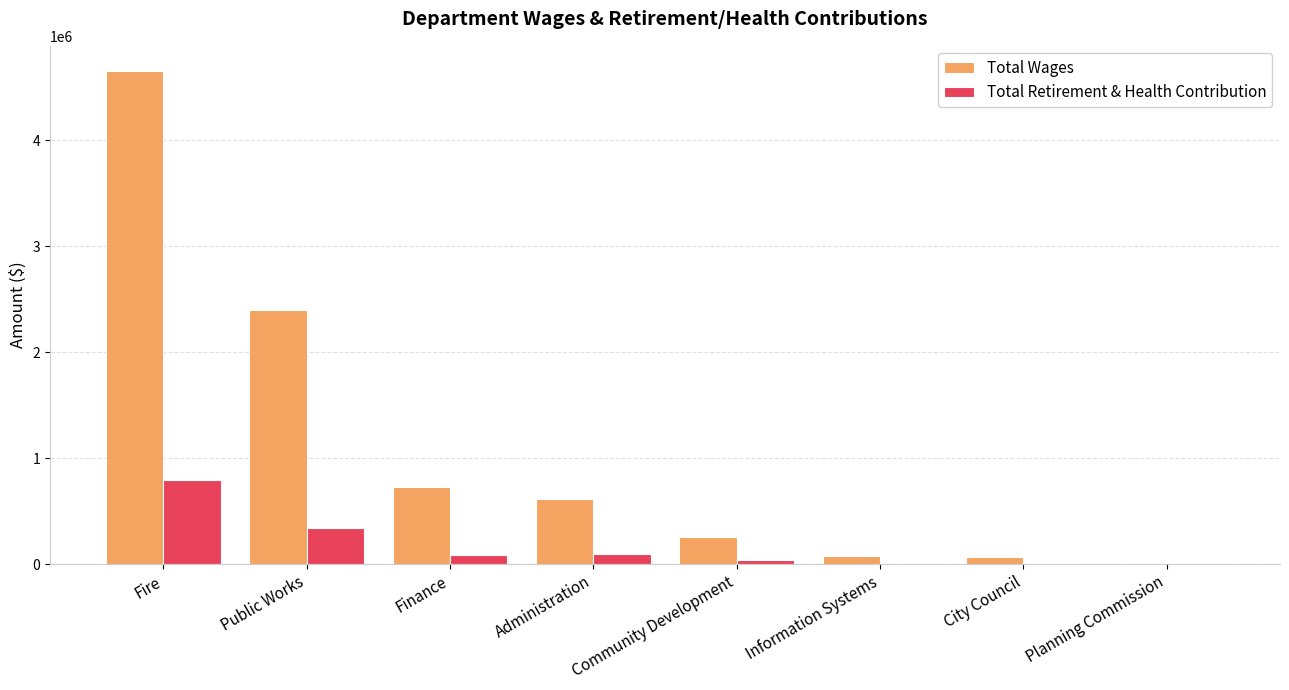

At which label is Total Wages closest to 2331790?

Public Works